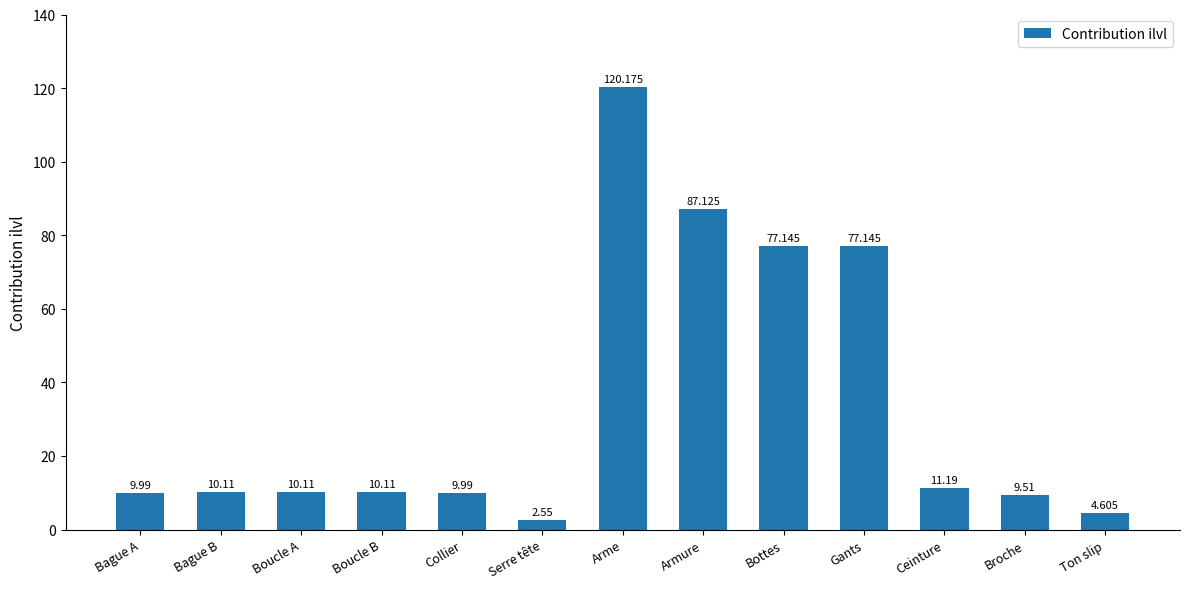

What is the label of the 7th bar from the right?

Arme